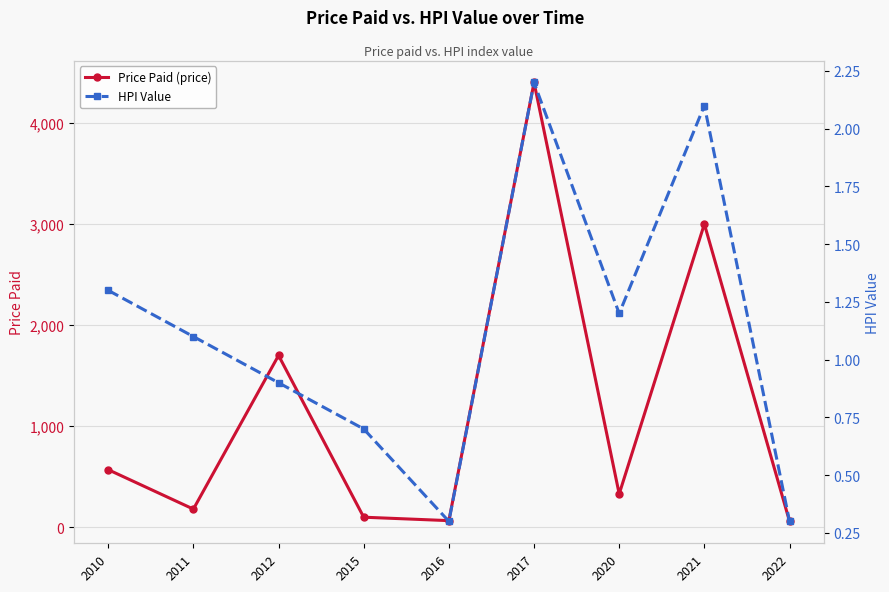

In HPI Value, how many points are lower than both neighbors (excluding endpoints)?

2